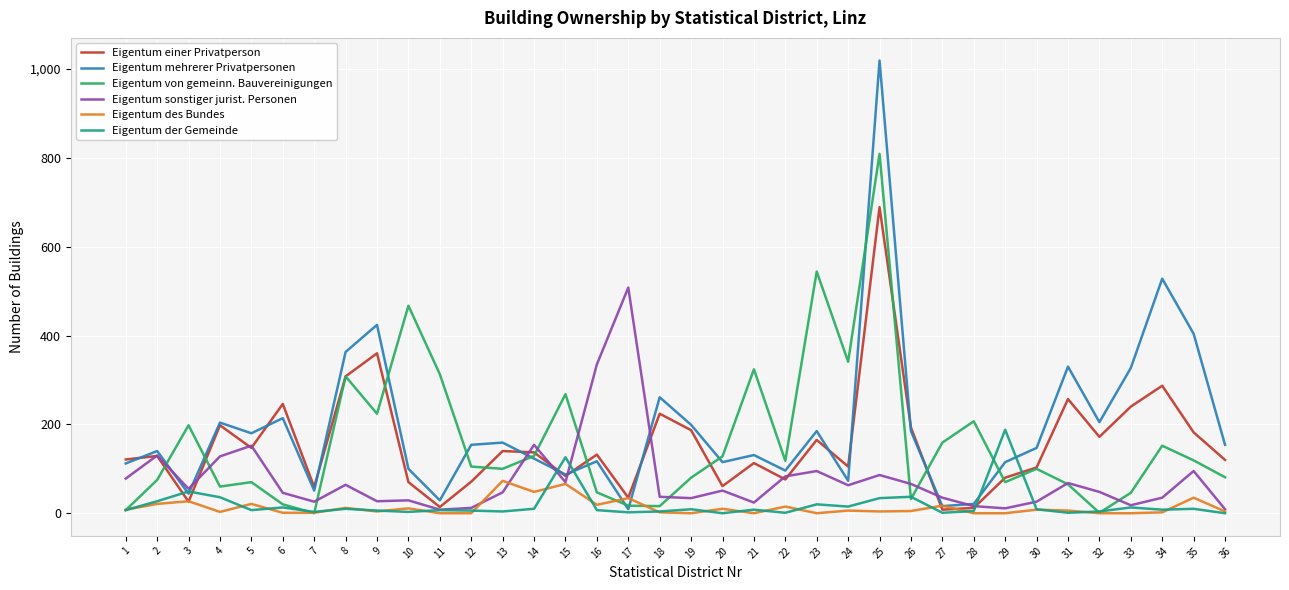

At which category does the chart reach its peak across all series?

25